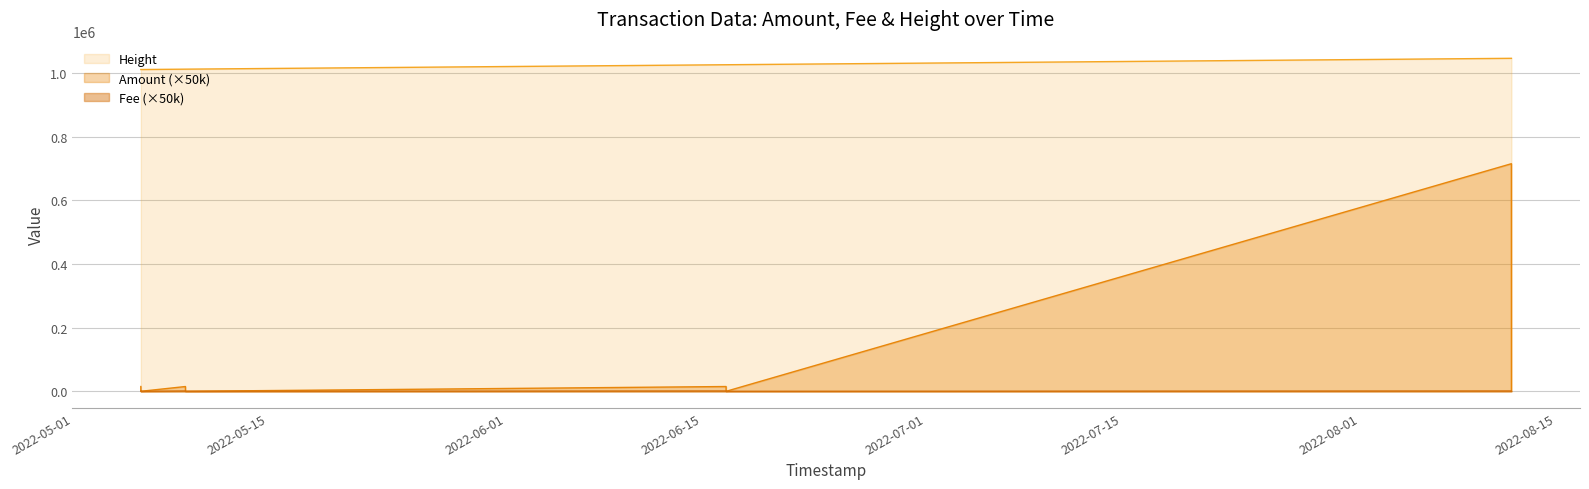

What are all the series names shown in the legend?

Height, Amount (×50k), Fee (×50k)